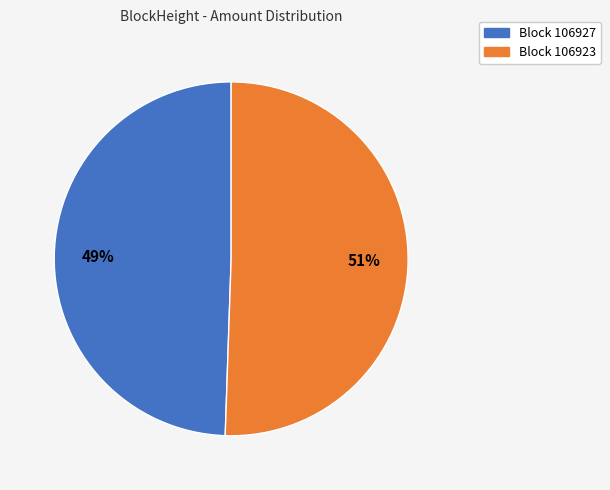

How many slices are in this pie chart?

2